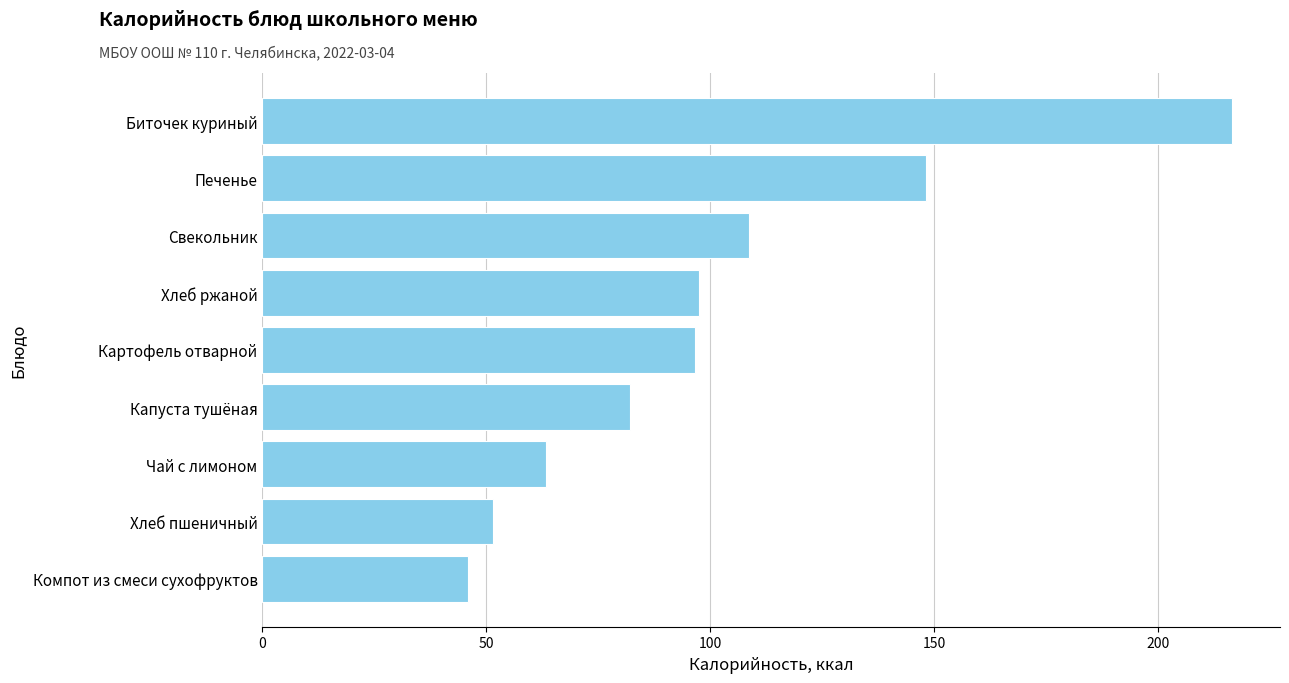

True or false: the data shows 129.3 at Картофель отварной.

False